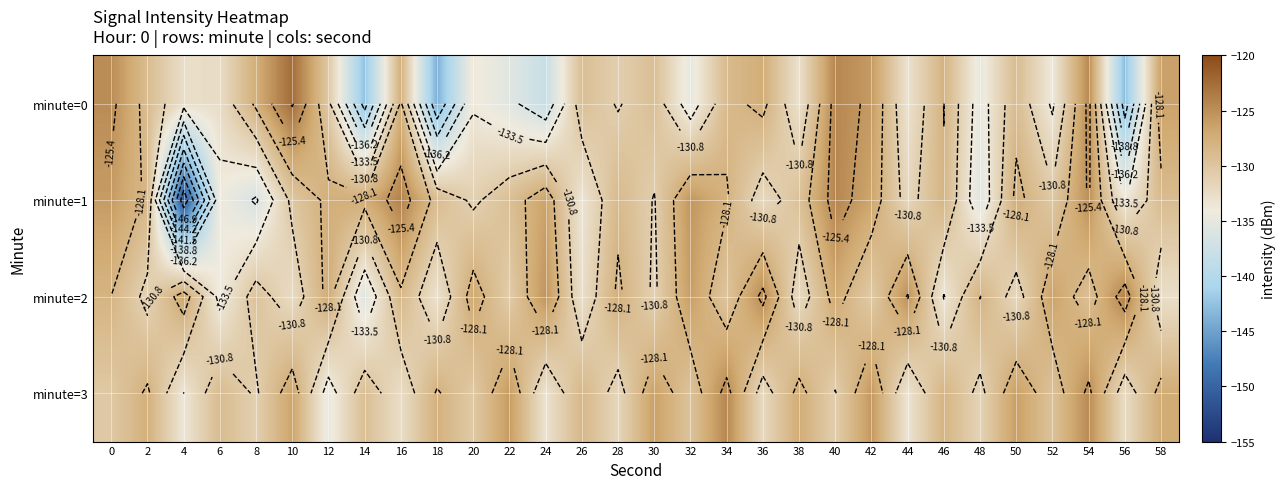

Between 18 and 30, which is larger?

30